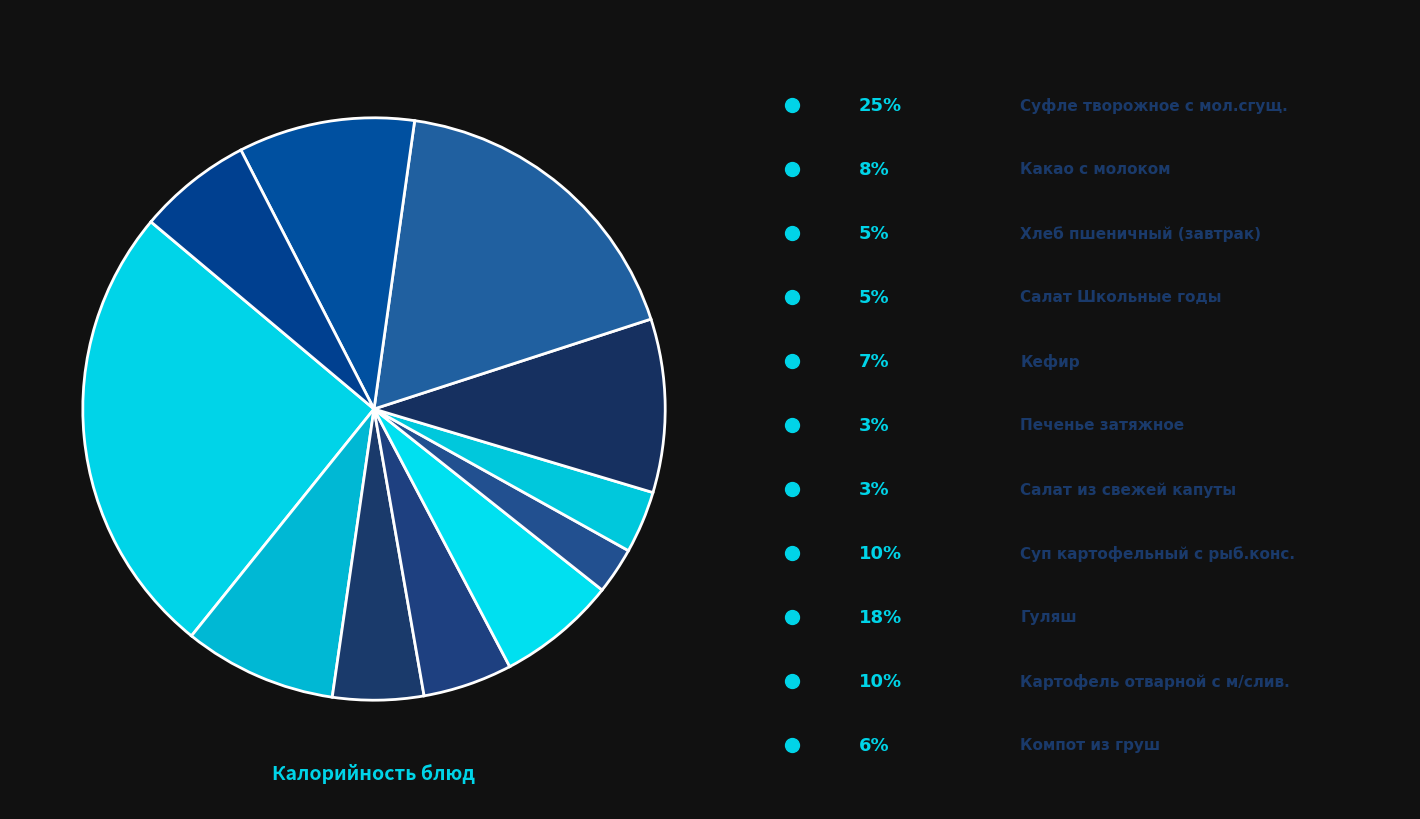

Count the number of slices in the pie.

11